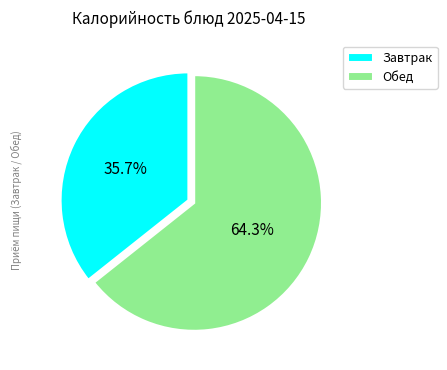

Which slice is the largest?

Обед